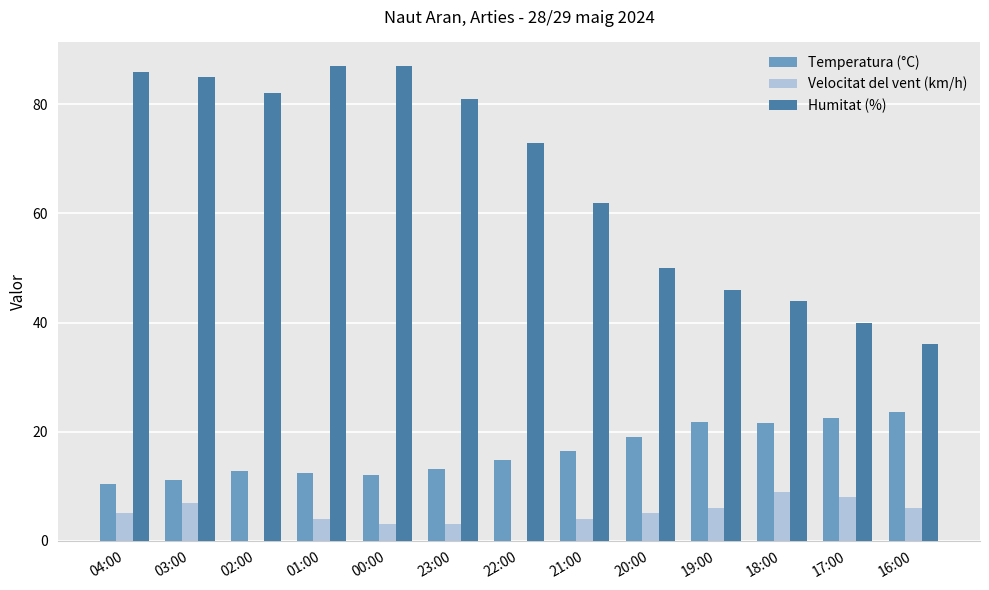

Read the Humitat (%) value at 02:00.

82.0